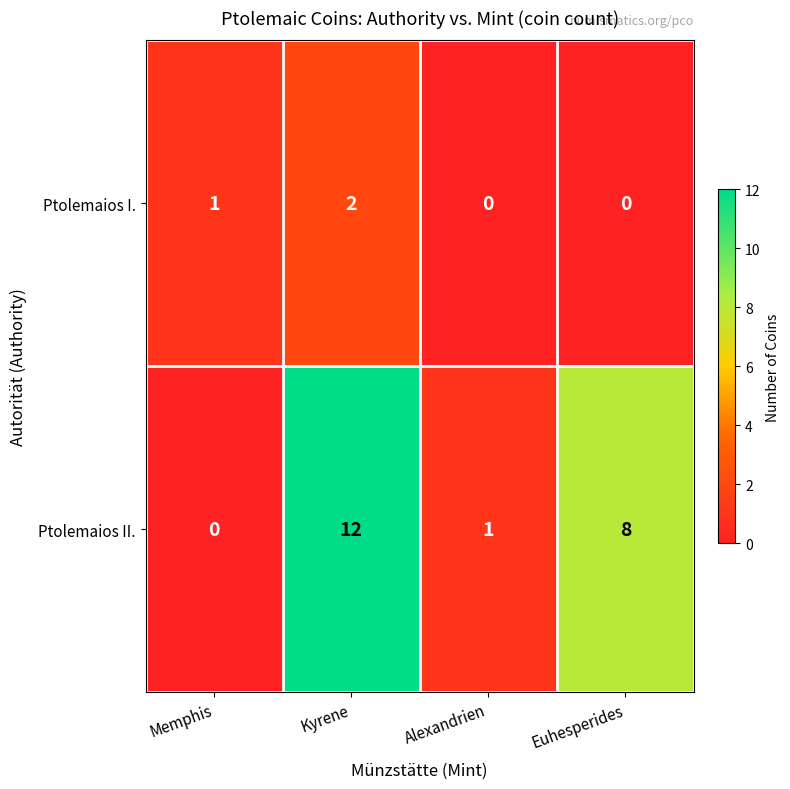

Reading left to right, list all the values displayed in this chart.

Ptolemaios I.: Memphis=1	Kyrene=2	Alexandrien=0	Euhesperides=0
Ptolemaios II.: Memphis=0	Kyrene=12	Alexandrien=1	Euhesperides=8